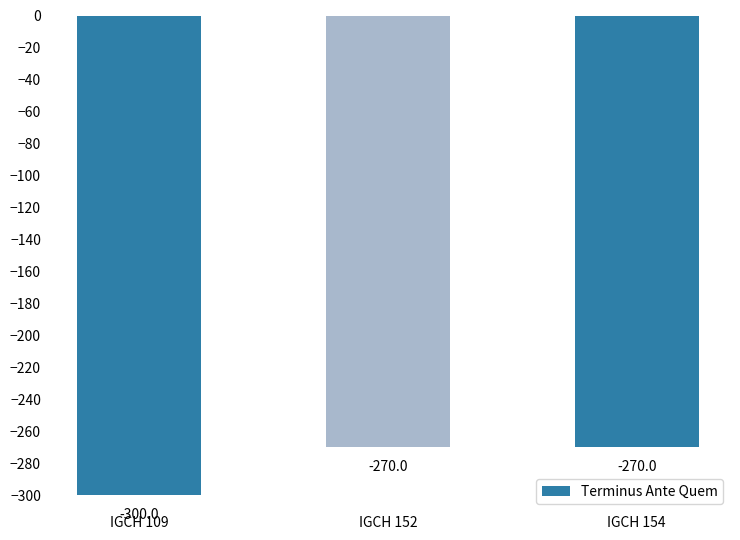

True or false: the data shows -106 at IGCH 154.

False